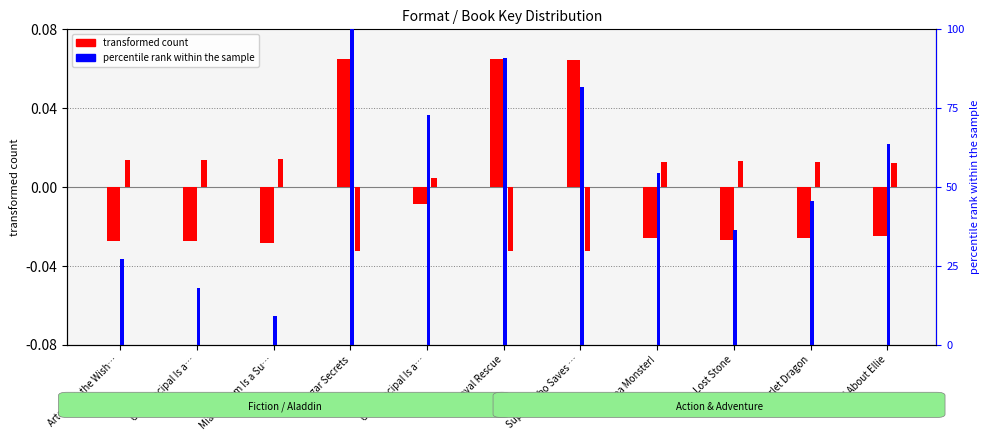

Count the number of categories in the chart.

11